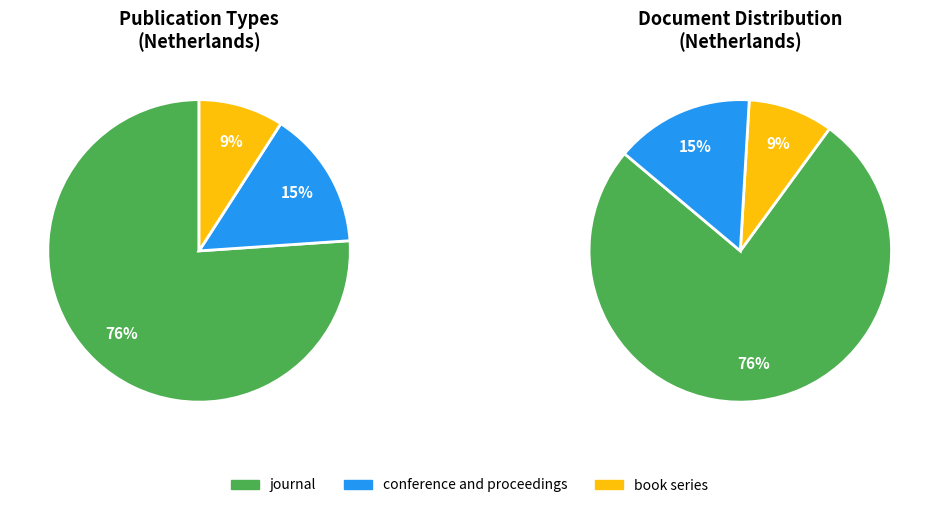

Which slice represents more than half of the pie?

journal